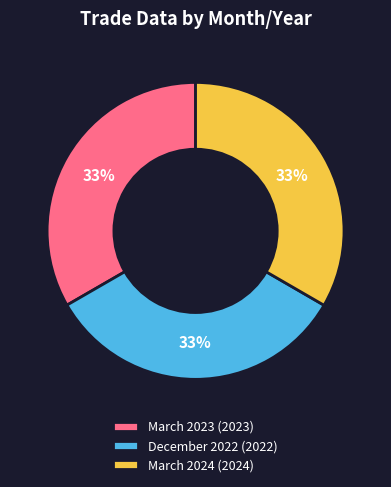

Is March 2024 (2024) the majority of the pie?

No